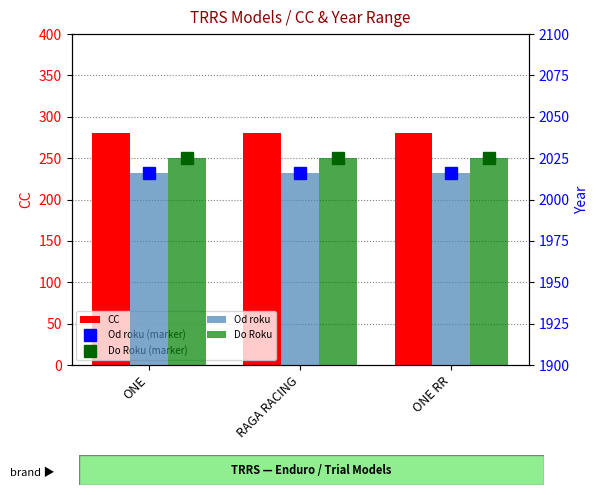

Which series has the largest total across all categories?

Do Roku (marker)